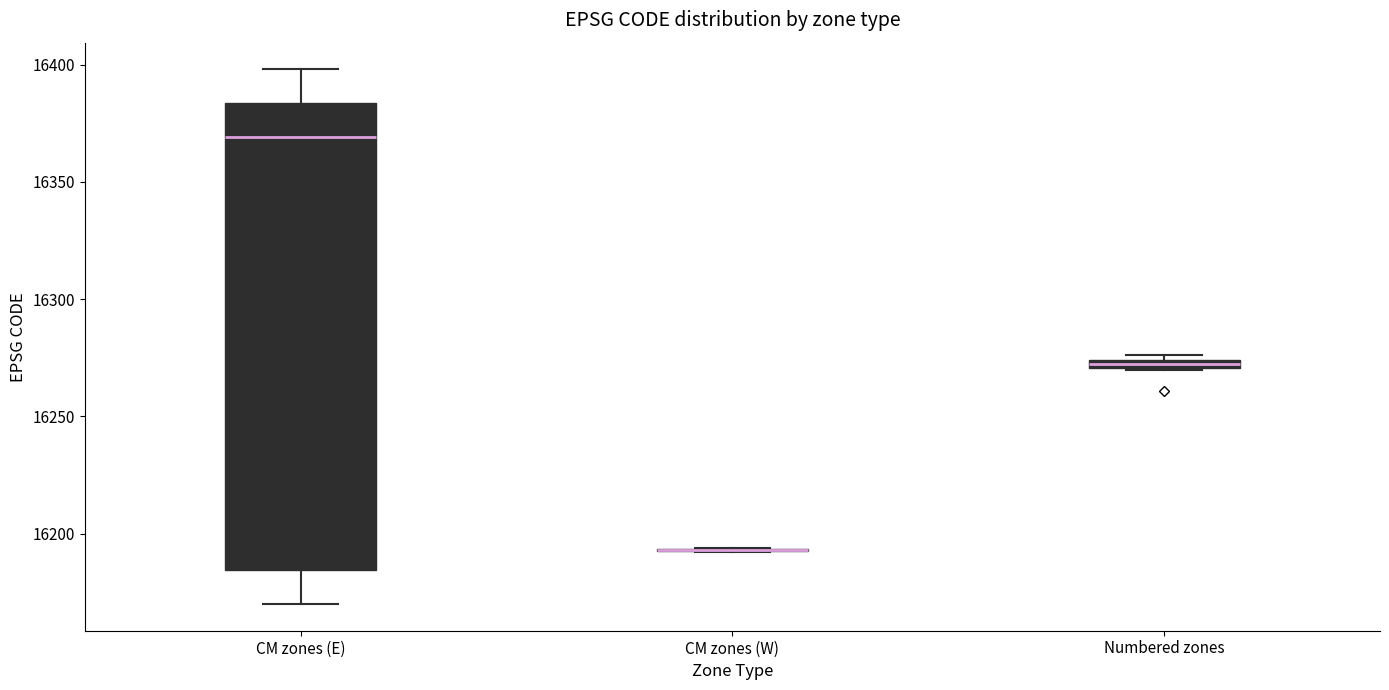

Comparing the boxes themselves (not the whiskers), which one is the tallest?

CM zones (E)